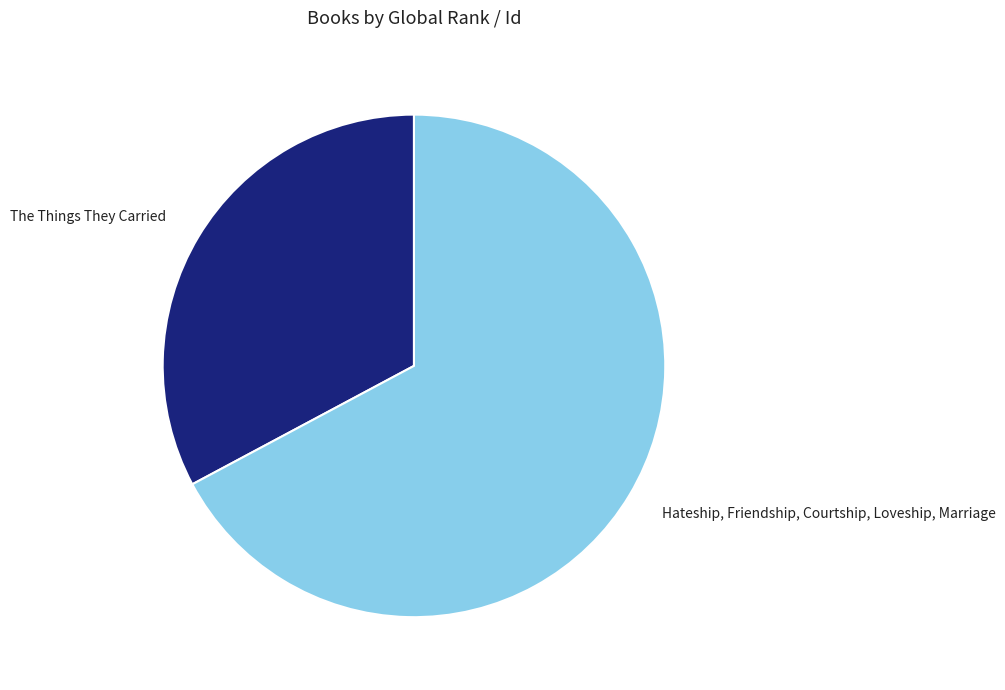

Do Hateship, Friendship, Courtship, Loveship, Marriage and The Things They Carried together represent more than half of the pie?

Yes